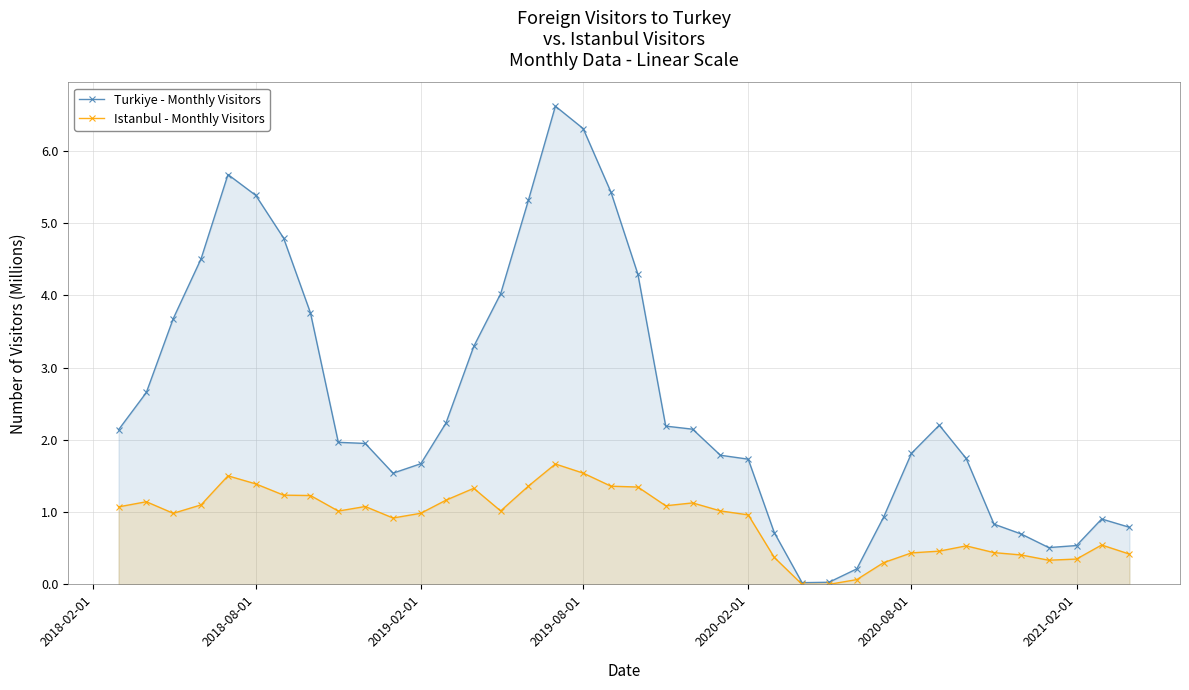

True or false: Istanbul - Monthly Visitors and Turkiye - Monthly Visitors intersect in this chart.

False